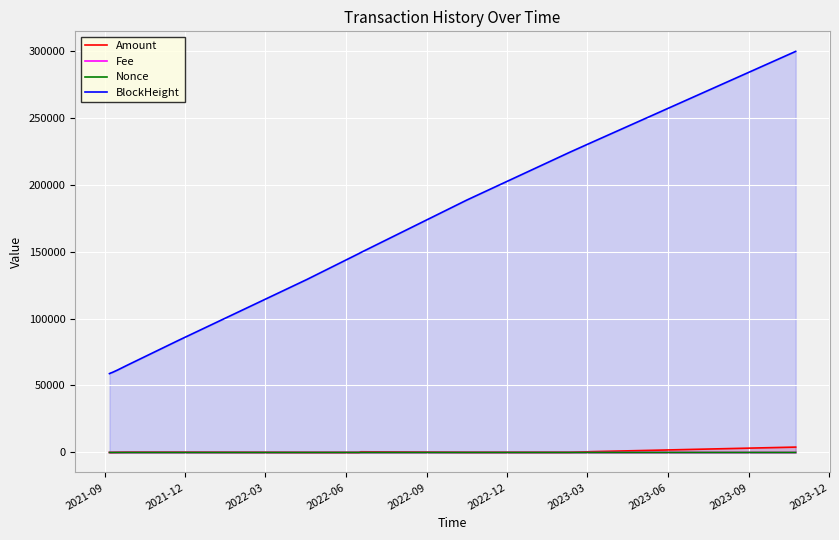

Which series has the largest range (max minus min)?

BlockHeight